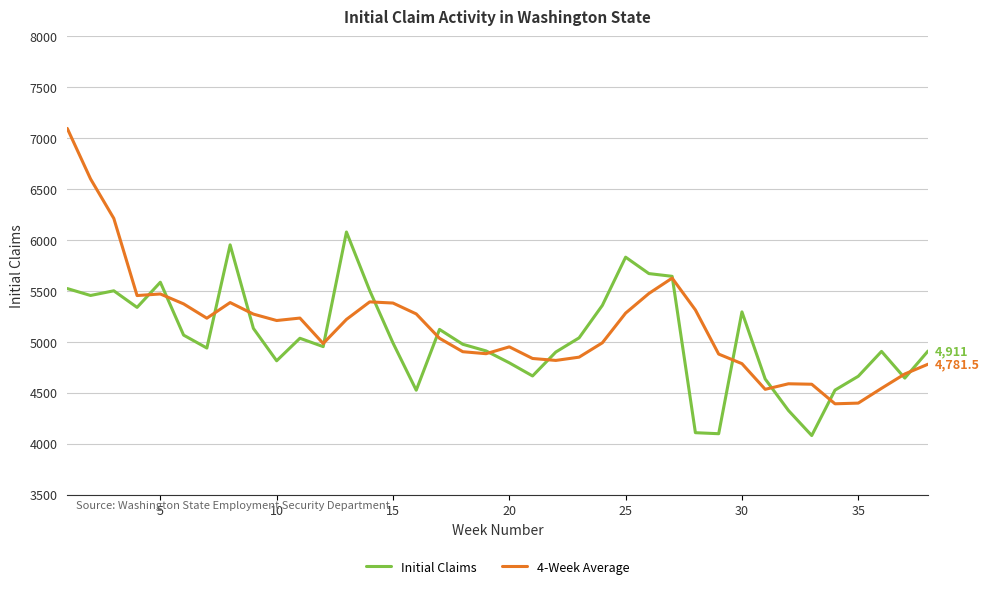

What is the smallest value displayed?

4081.0